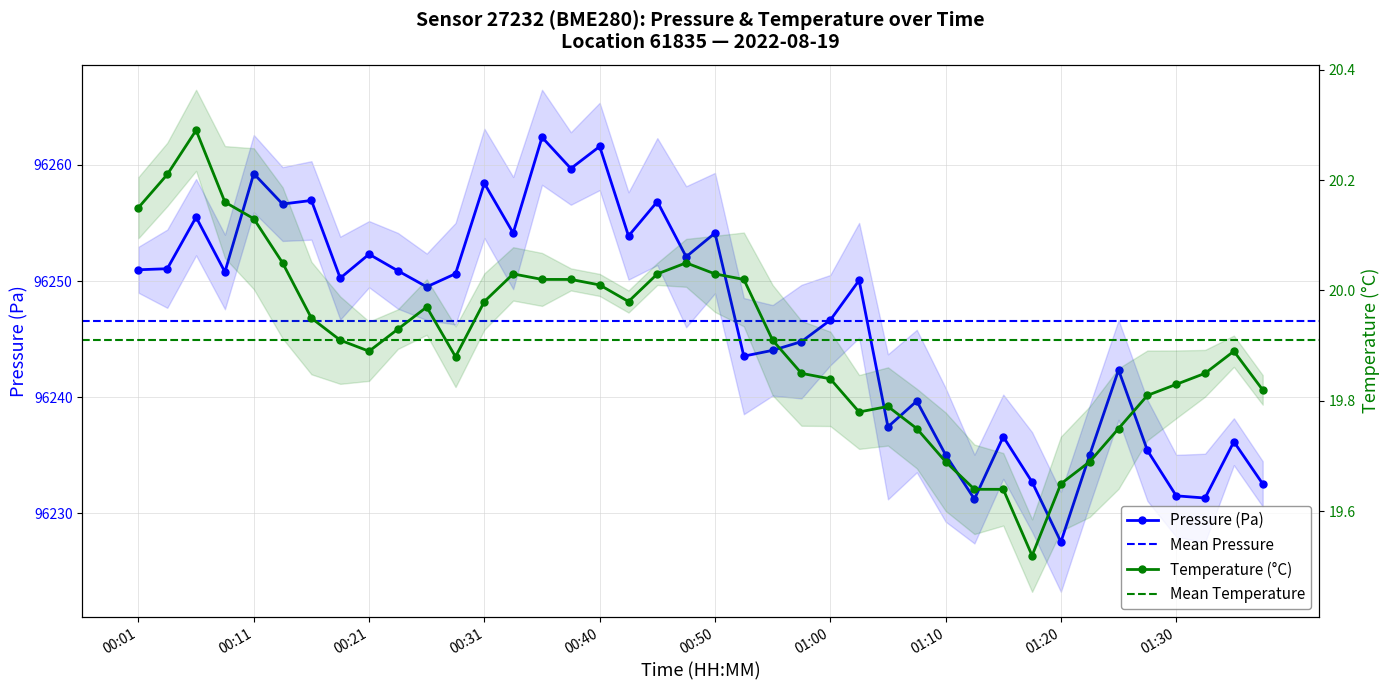

Reading right to left, list all the values displayed in this chart.

pressure: 01:38=96232.5	01:35=96236.2	01:33=96231.3	01:30=96231.5	01:28=96235.4	01:25=96242.3	01:23=96235.0	01:20=96227.5	01:18=96232.7	01:15=96236.6	01:13=96231.2	01:10=96235.0	01:08=96239.7	01:05=96237.4	01:03=96250.1	01:00=96246.6	00:58=96244.8	00:55=96244.0	00:53=96243.5	00:50=96254.1	00:48=96252.1	00:45=96256.8	00:43=96253.9	00:40=96261.6	00:38=96259.7	00:36=96262.4	00:33=96254.1	00:31=96258.4	00:28=96250.6	00:26=96249.5	00:23=96250.9	00:21=96252.3	00:18=96250.2	00:16=96256.9	00:14=96256.6	00:11=96259.2	00:09=96250.8	00:06=96255.5	00:04=96251.1	00:01=96251.0
temperature: 01:38=19.8	01:35=19.9	01:33=19.9	01:30=19.8	01:28=19.8	01:25=19.8	01:23=19.7	01:20=19.6	01:18=19.5	01:15=19.6	01:13=19.6	01:10=19.7	01:08=19.8	01:05=19.8	01:03=19.8	01:00=19.8	00:58=19.9	00:55=19.9	00:53=20.0	00:50=20.0	00:48=20.1	00:45=20.0	00:43=20.0	00:40=20.0	00:38=20.0	00:36=20.0	00:33=20.0	00:31=20.0	00:28=19.9	00:26=20.0	00:23=19.9	00:21=19.9	00:18=19.9	00:16=19.9	00:14=20.1	00:11=20.1	00:09=20.2	00:06=20.3	00:04=20.2	00:01=20.1